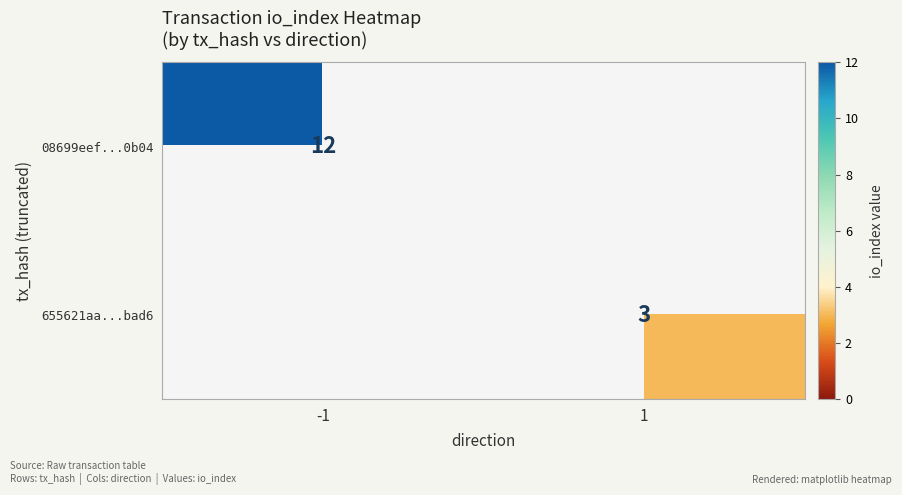

Is it true that 08699eef...0b04 equals 20 at -1?

False